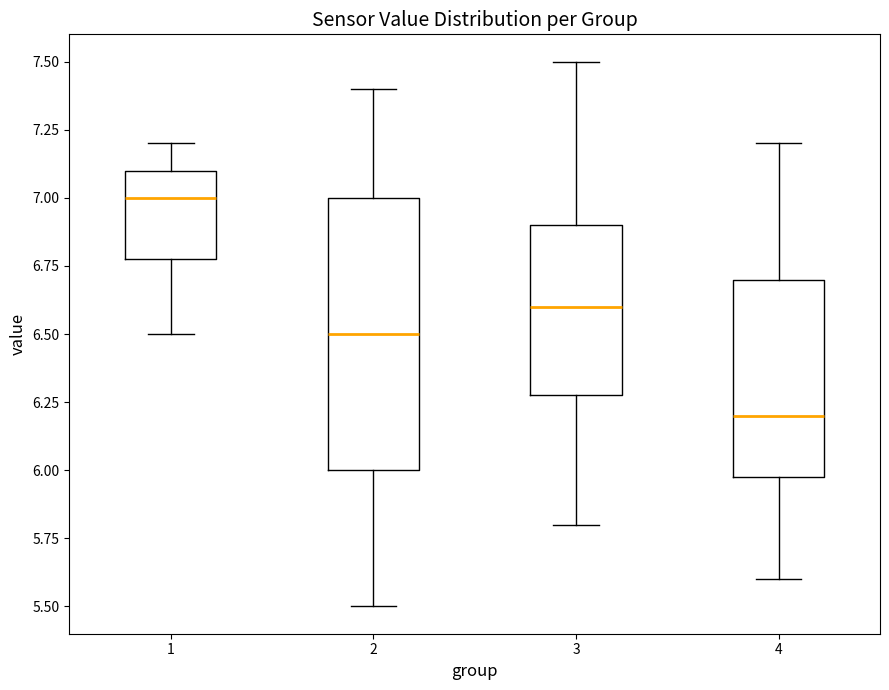

Where does the median line of the box at x = 3 sit on the y-axis? The values are not printed on the chart, so give them approximately, as read against the axis.

6.6